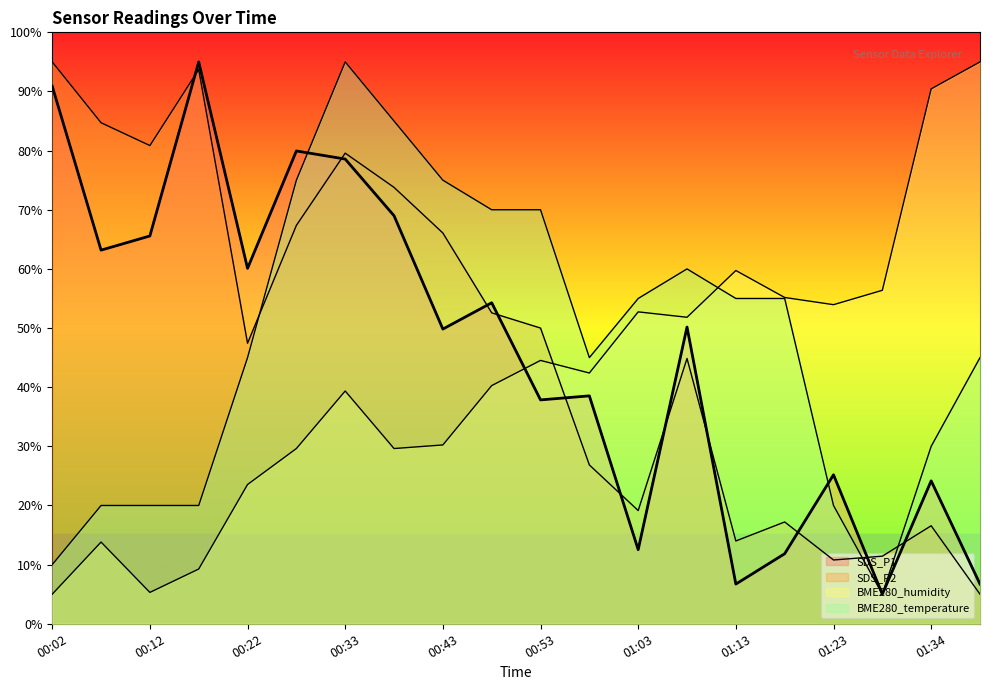

Which category has the highest value across all series?

00:17